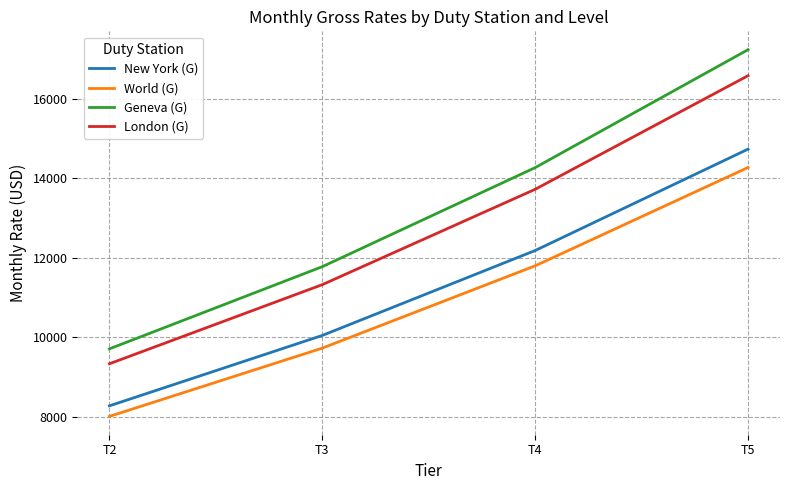

What is the difference between the maximum and minimum values in the New York (G) series?

6454